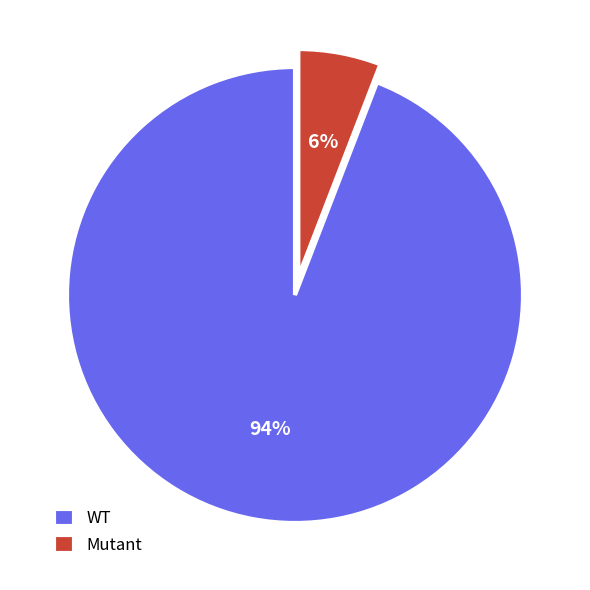

Which has a higher value, Mutant or WT?

WT